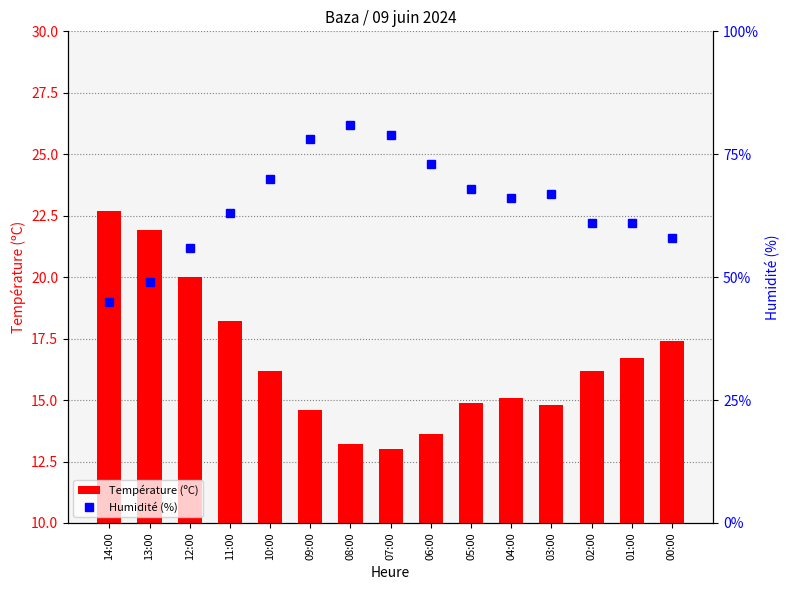

List the series in order of their peak value, highest first.

Humidité (%), Température (ºC)